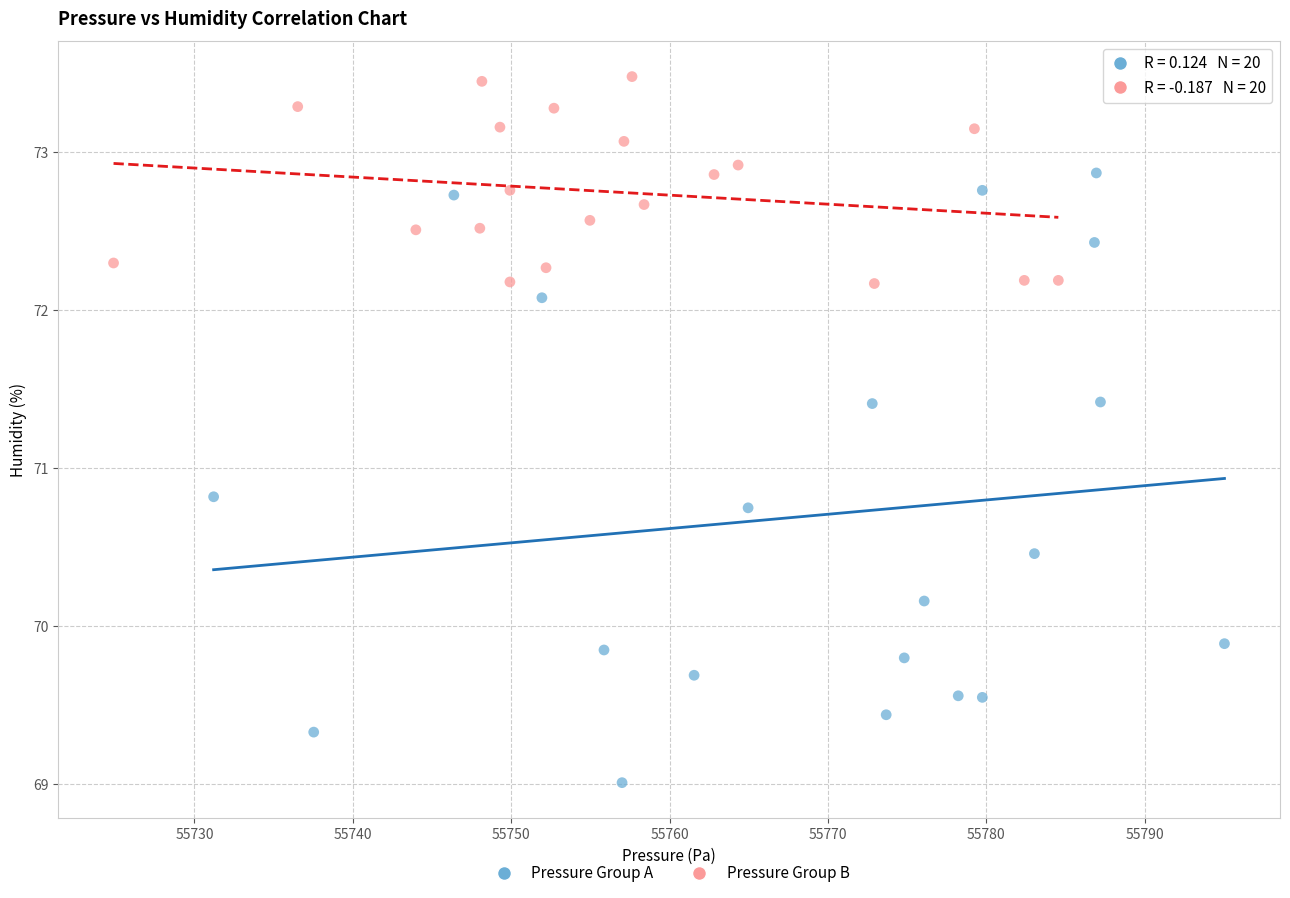

Which series contains the lowest Y value?

Pressure Group A